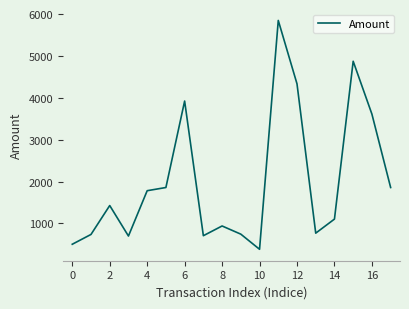

True or false: the data has more than 1 interior local peaks.

True